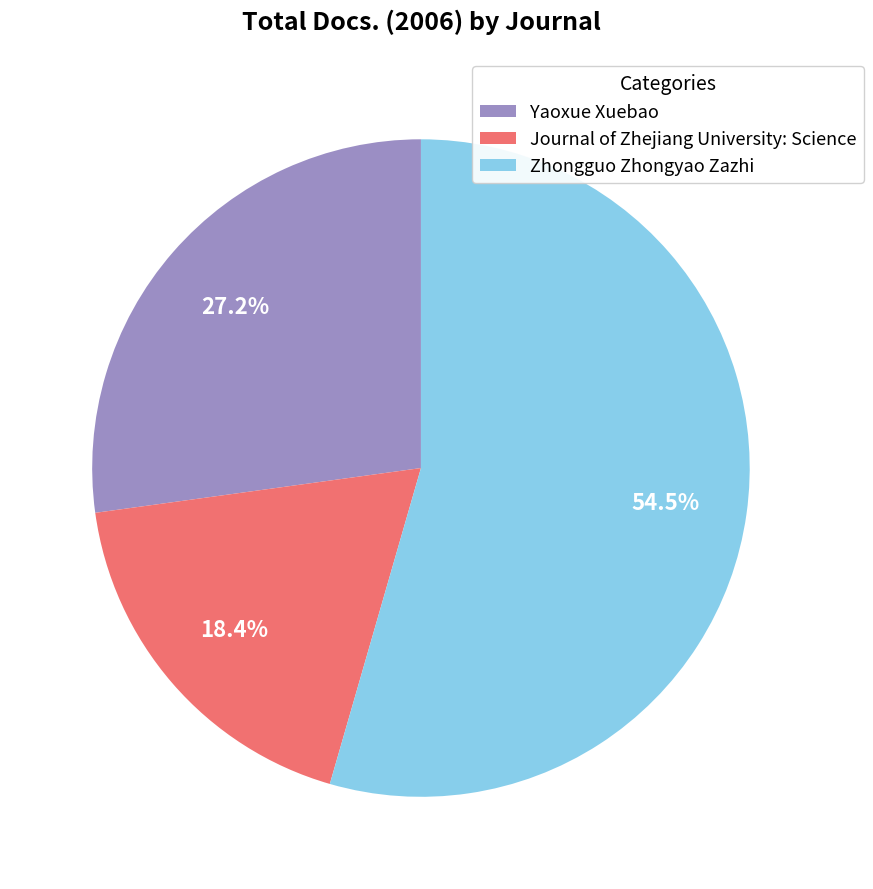

What percentage is the Journal of Zhejiang University: Science slice, to the nearest percent?

18%